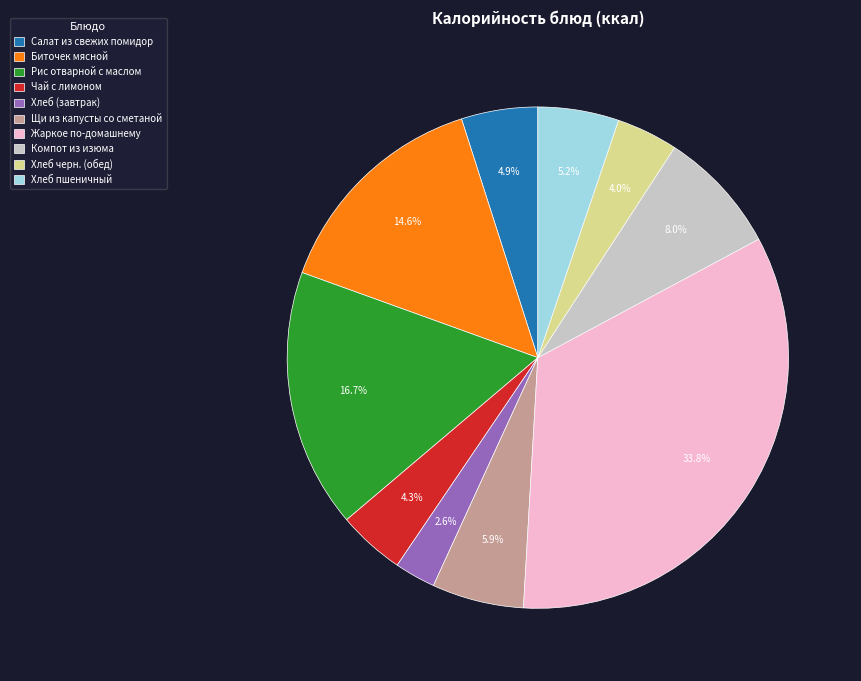

How many segments does this pie chart have?

10